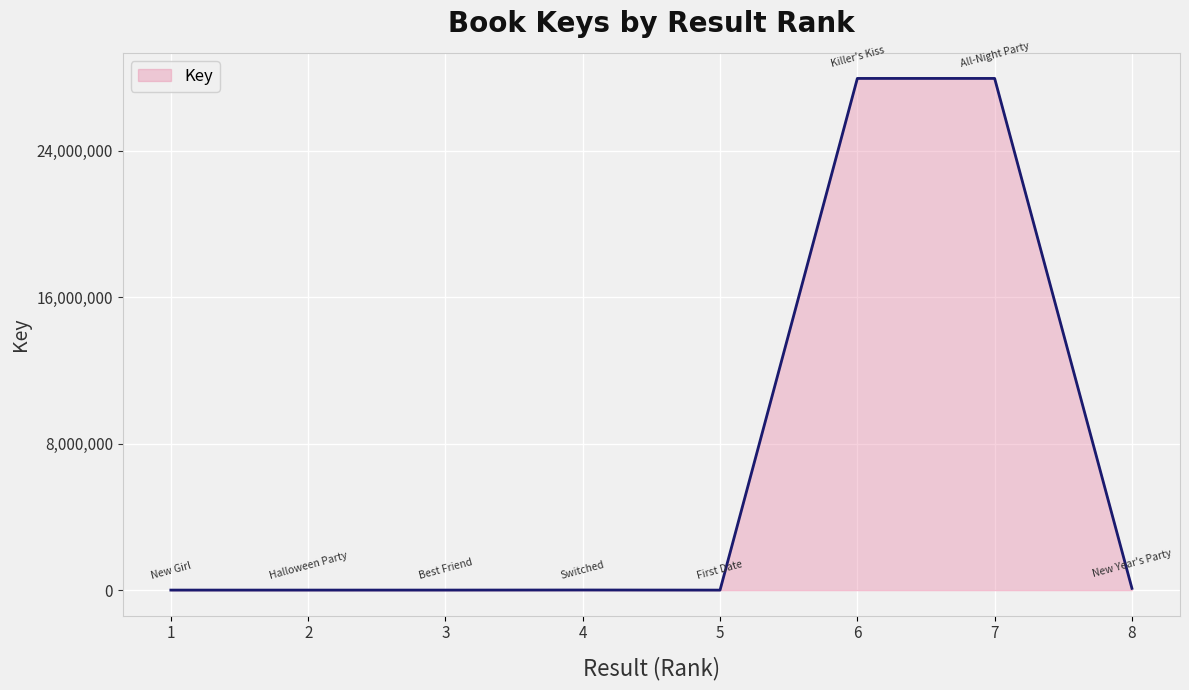

The value at 5 is 1689. True or false?

True